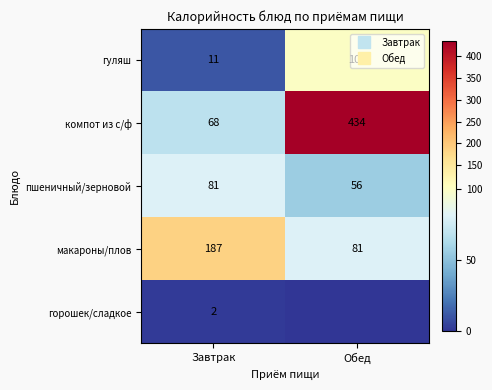

Read the компот из с/ф value at Завтрак.

68